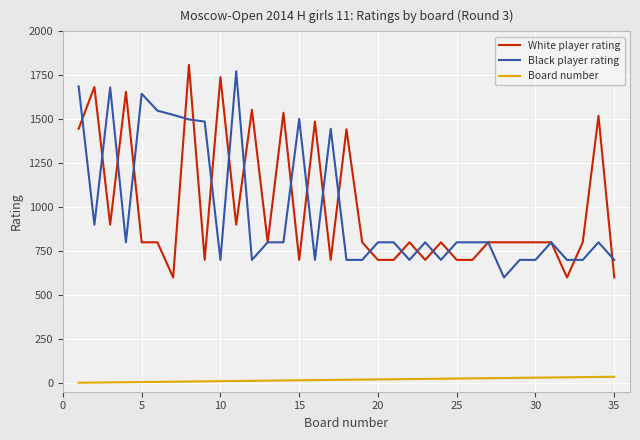

What is the maximum value for White player rating?

1809